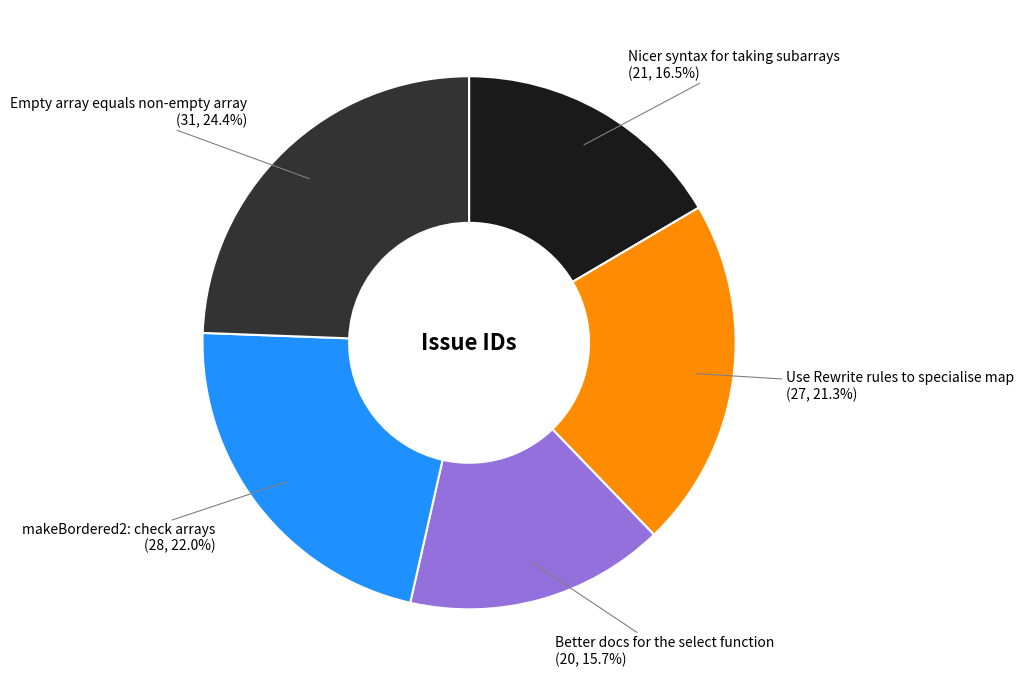

Is there a majority slice in this chart?

No